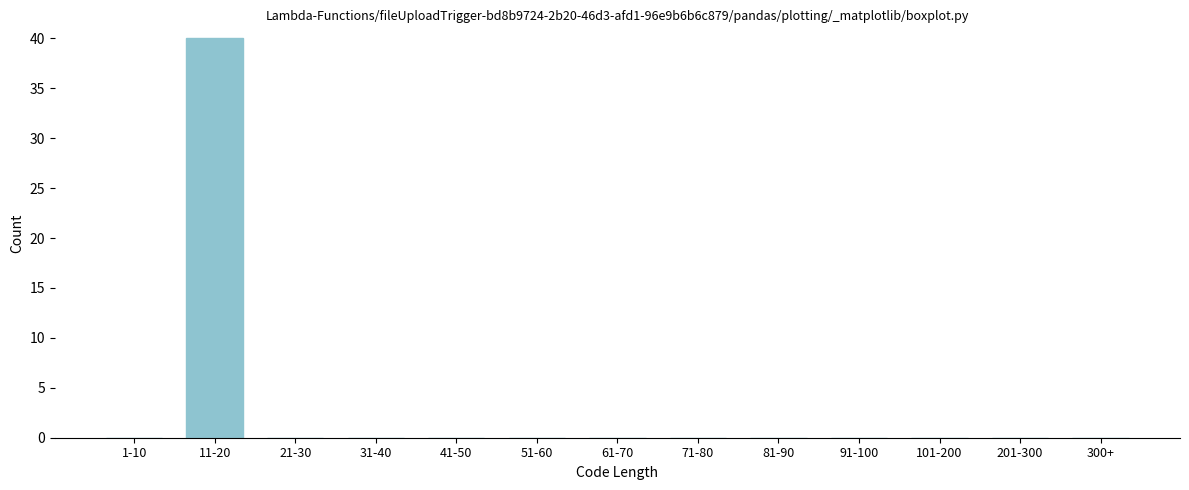

Reading left to right, what are all the values shown in this chart?

1-10=0	11-20=40	21-30=0	31-40=0	41-50=0	51-60=0	61-70=0	71-80=0	81-90=0	91-100=0	101-200=0	201-300=0	300+=0